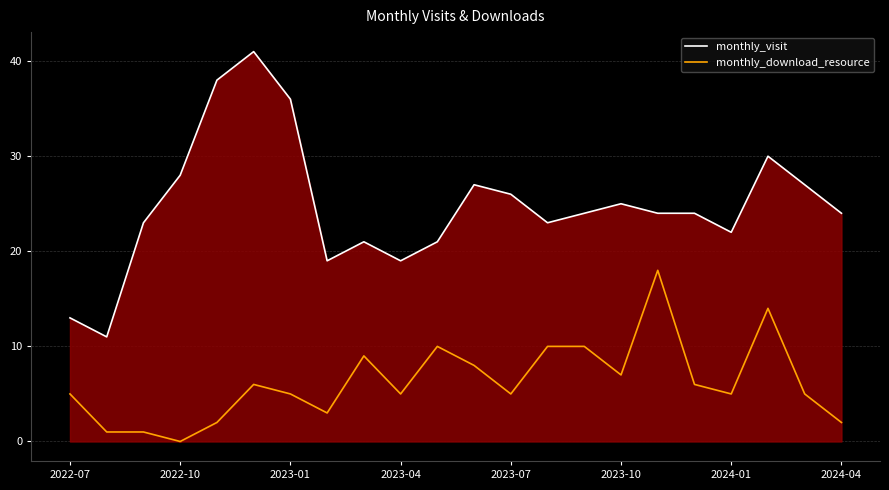

What is the difference between the maximum and second lowest values in the monthly_download_resource series?

17